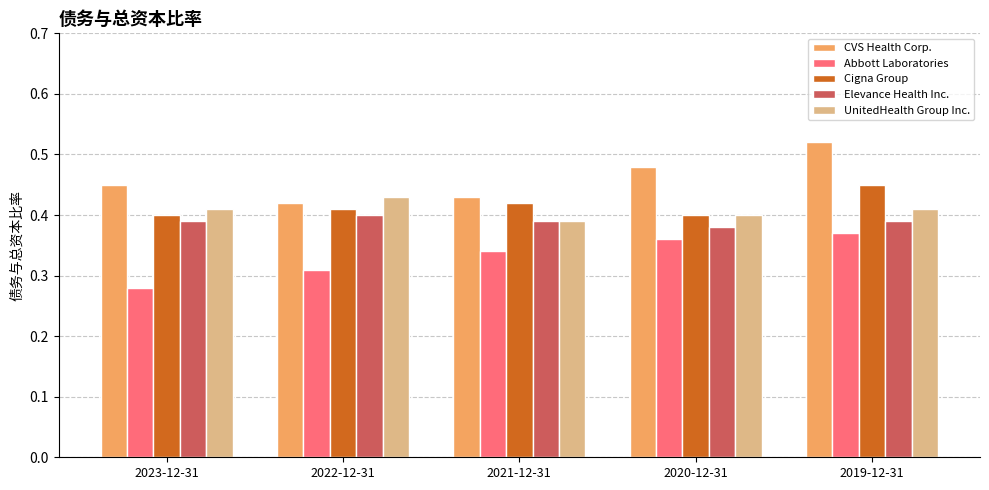

Which series changed the most between 2023-12-31 and 2019-12-31?

Abbott Laboratories